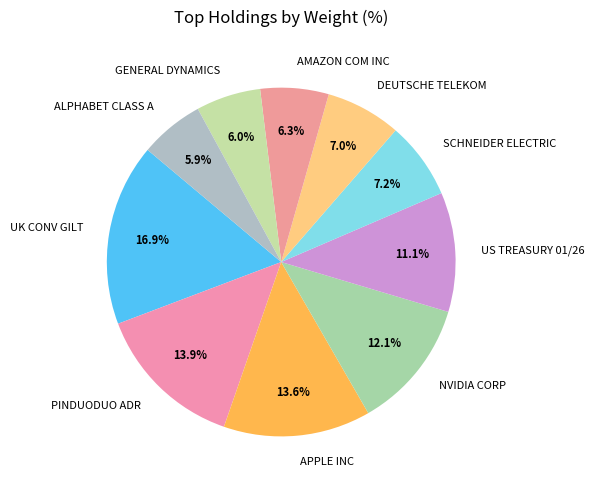

Is it true that AMAZON COM INC is 1% of the pie?

False